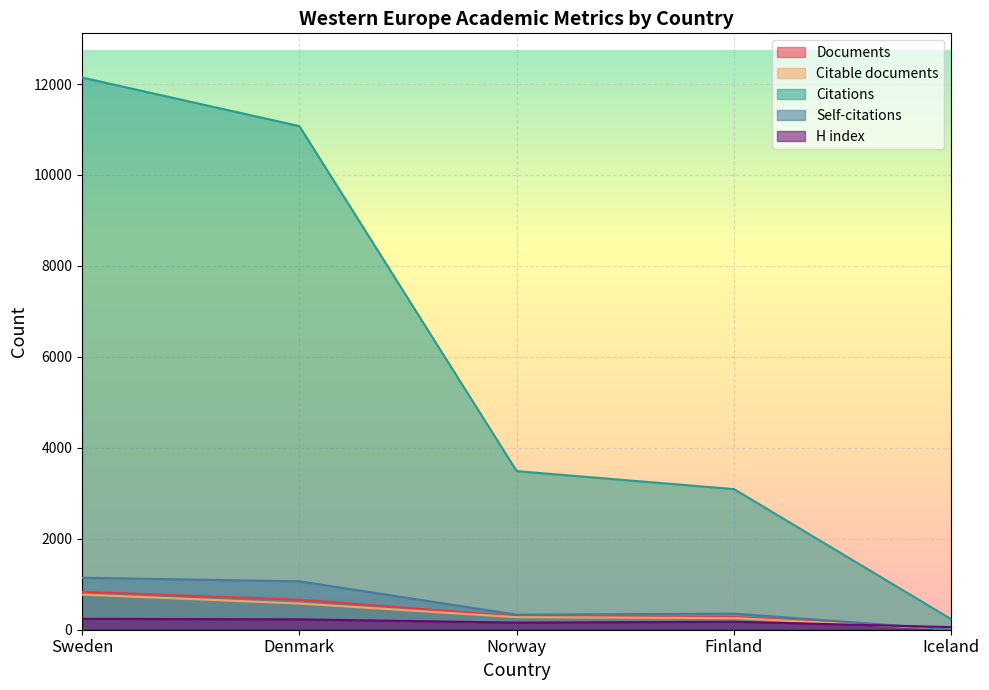

How many data points in Citable documents are above 276?

2